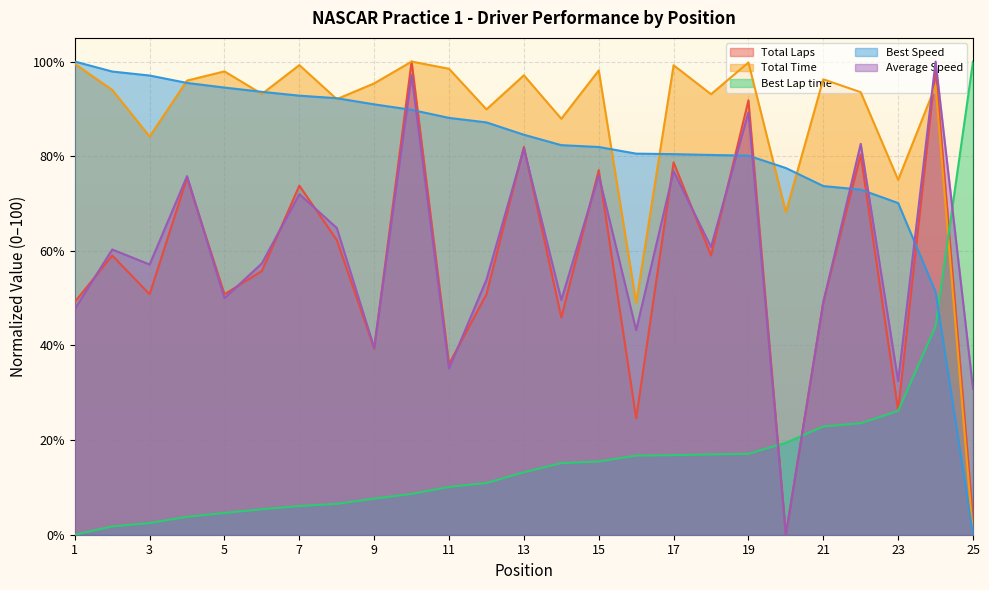

How many values in Total Time are above zero?

24